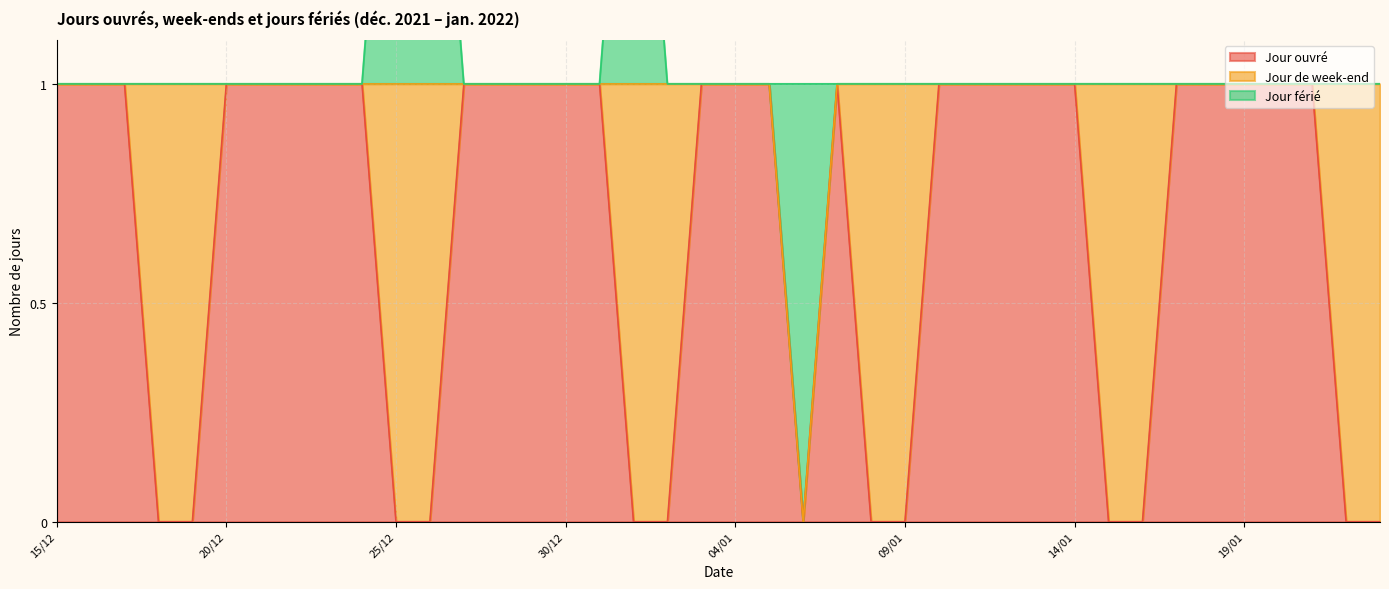

What is the value of the Jour de week-end point at the 5th from the left?

1